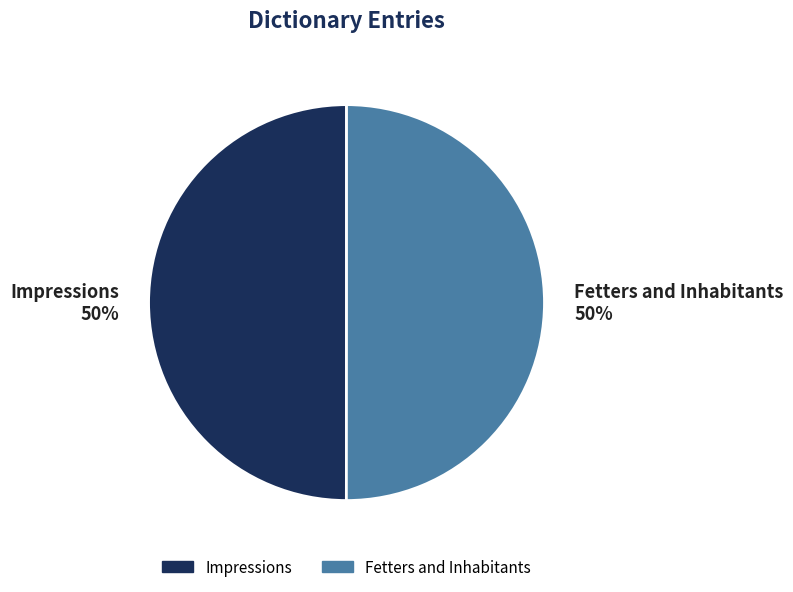

Do Fetters and Inhabitants and Impressions together represent more than half of the pie?

Yes